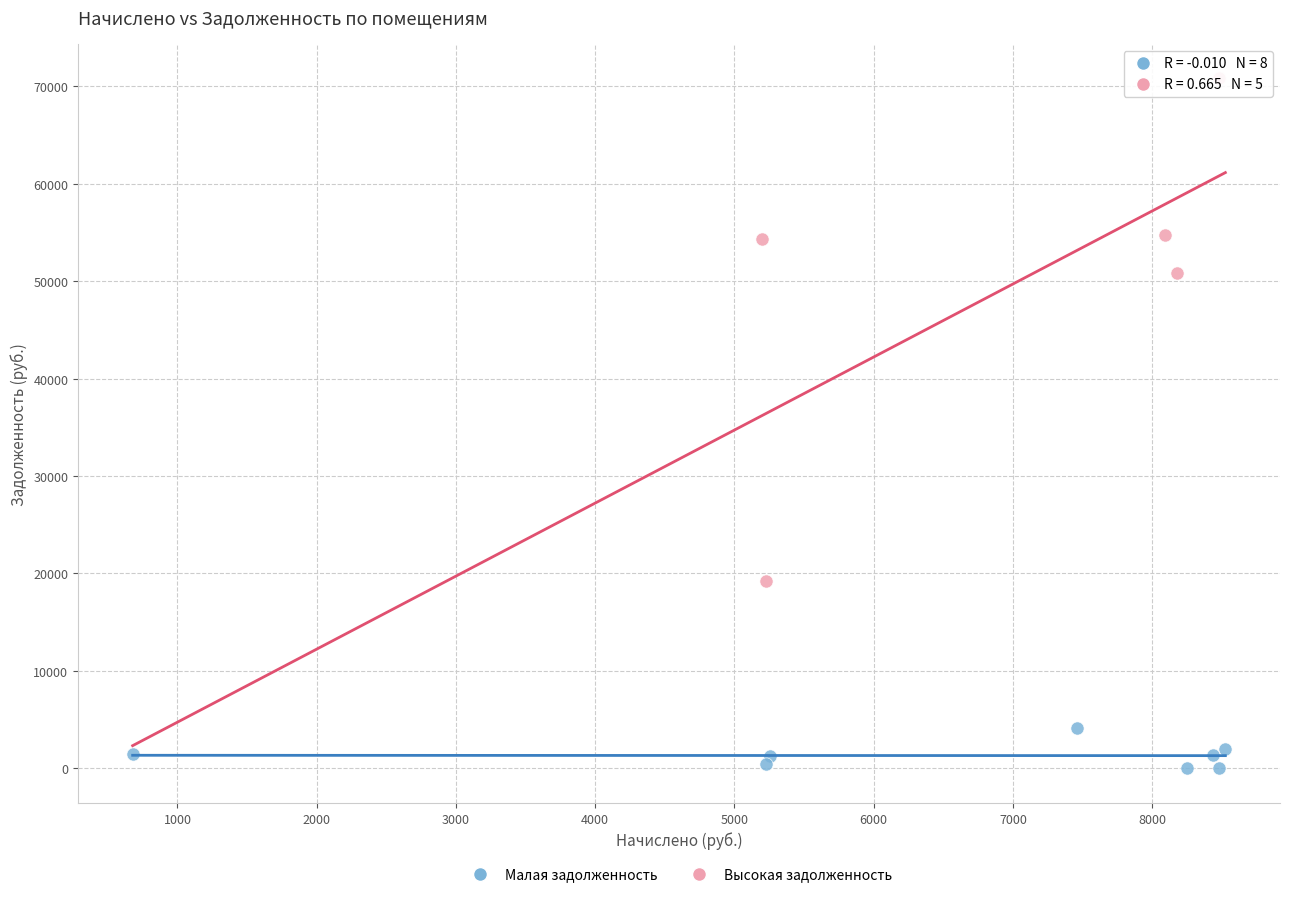

Which series contains the lowest Y value?

Малая задолженность